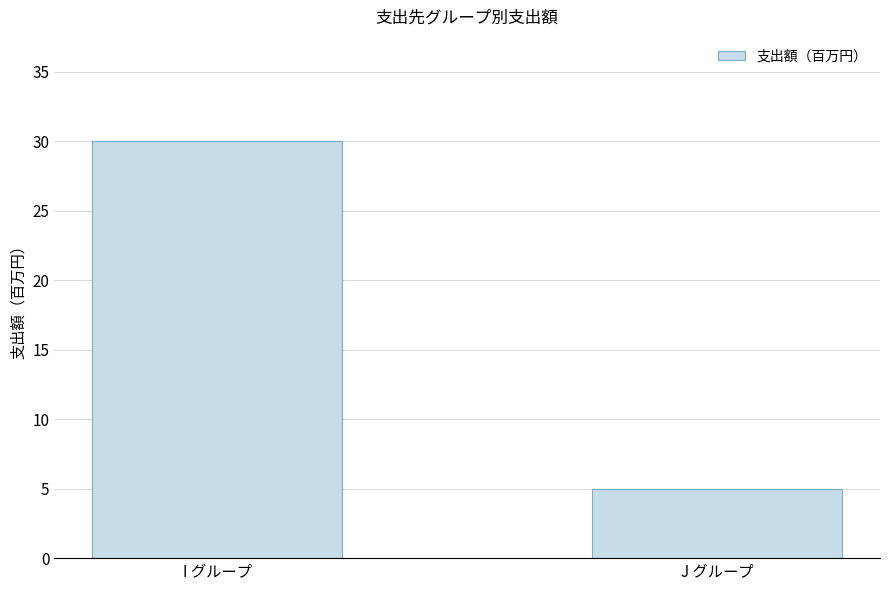

At which category does the chart reach its minimum across all series?

J グループ